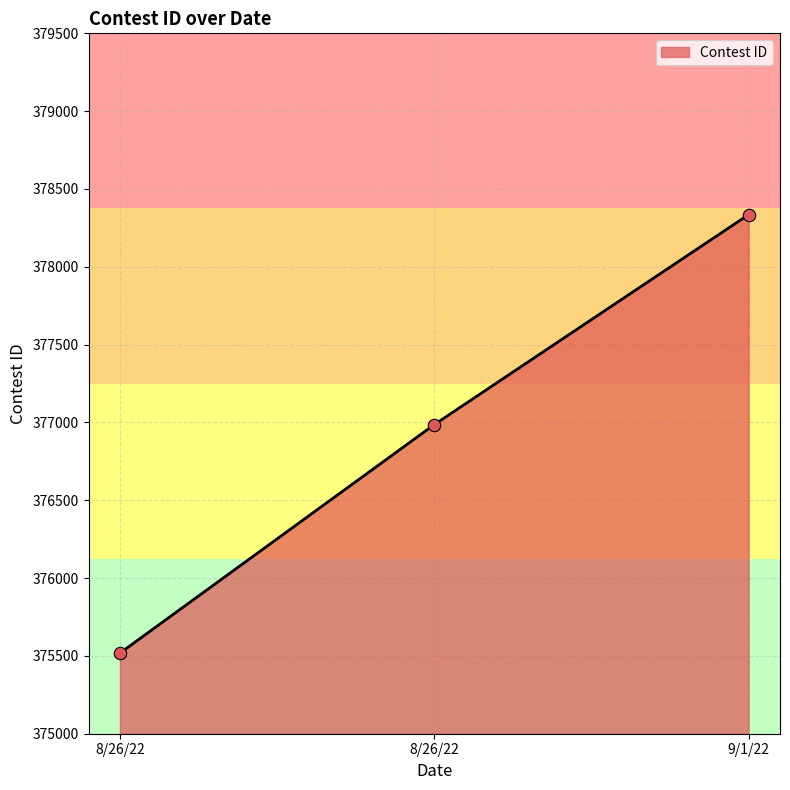

What is the change in value from 8/26/22 to 9/1/22?

+1349